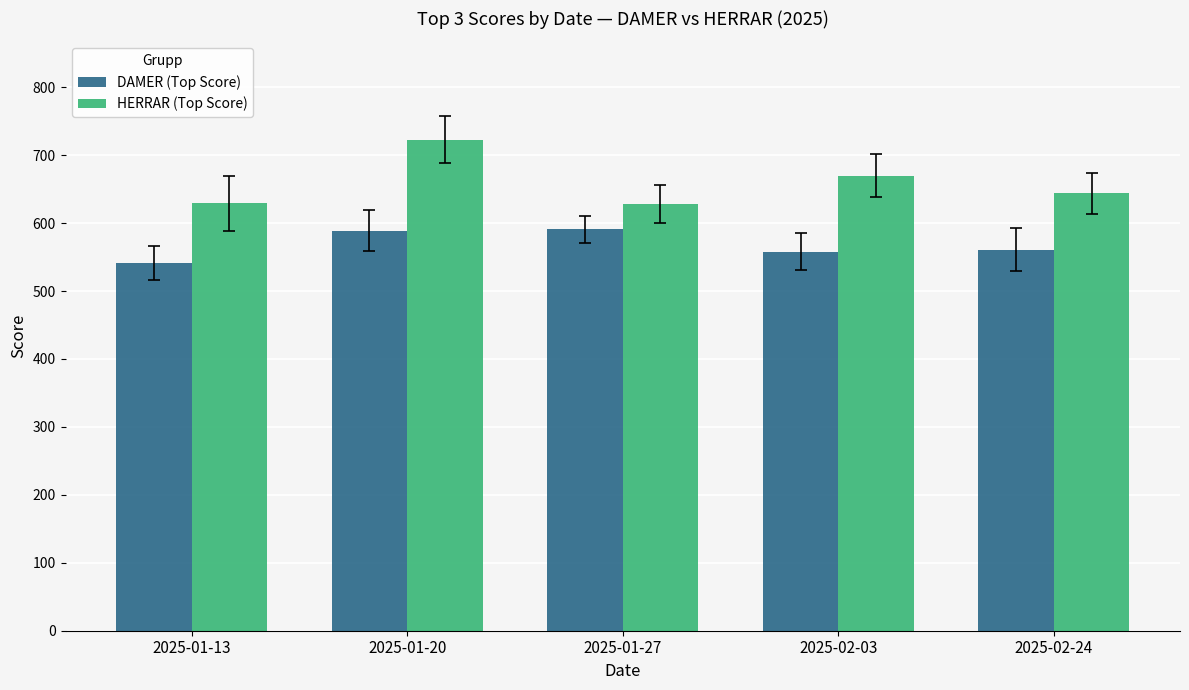

What is the difference between the HERRAR (Top Score) values at 2025-01-13 and 2025-02-03?

41